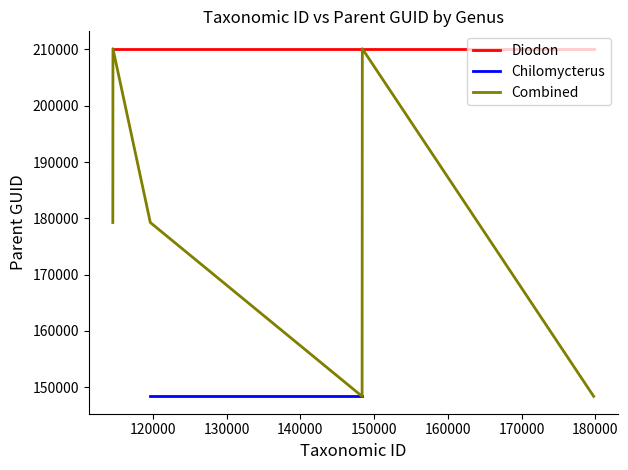

The Diodon series shows 51507 at Diodon eydouxii. True or false?

False